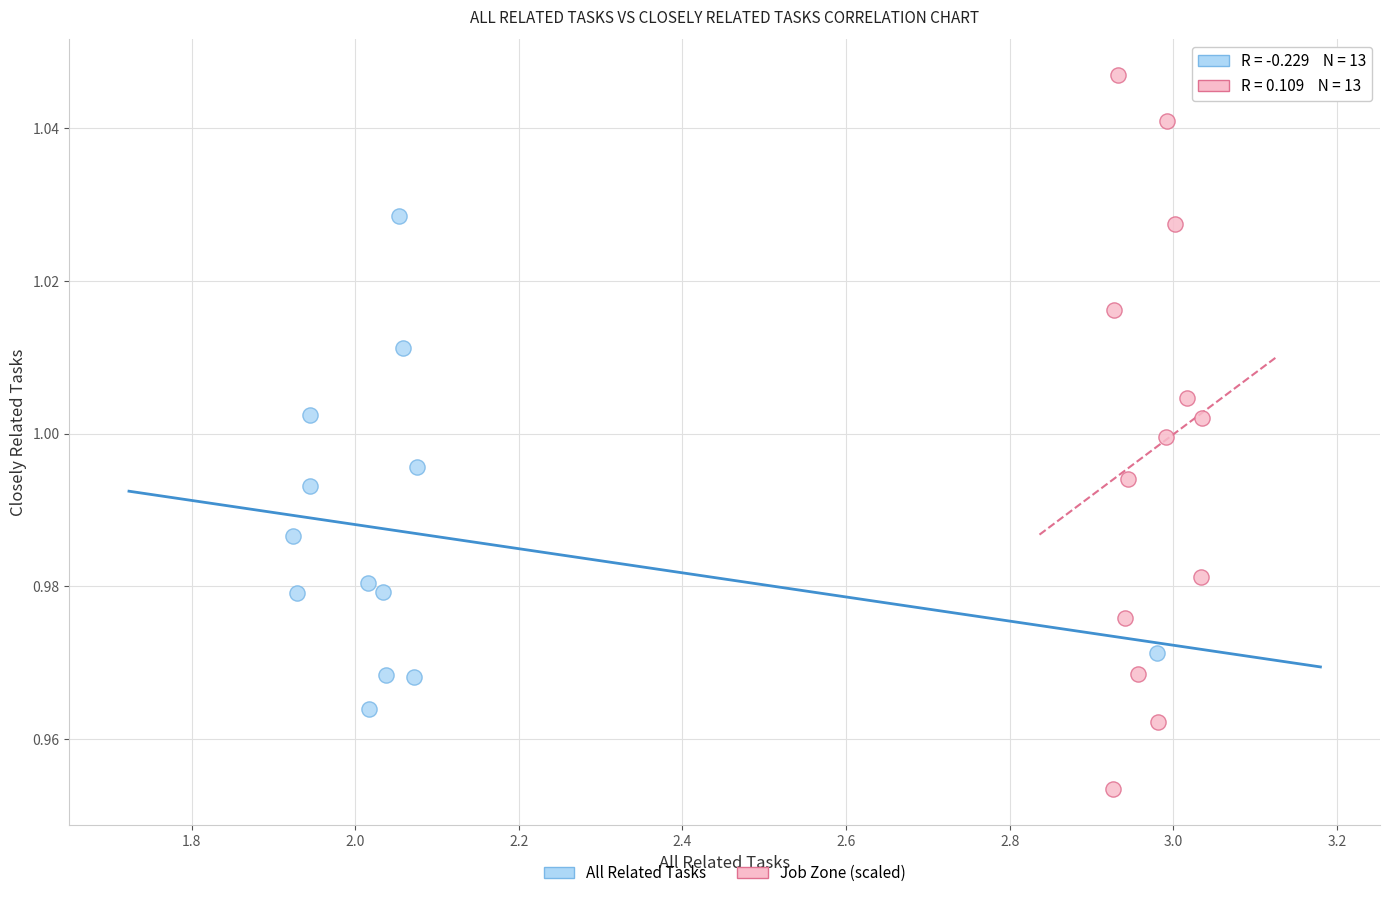

Which series contains the lowest Y value?

Job Zone (scaled)